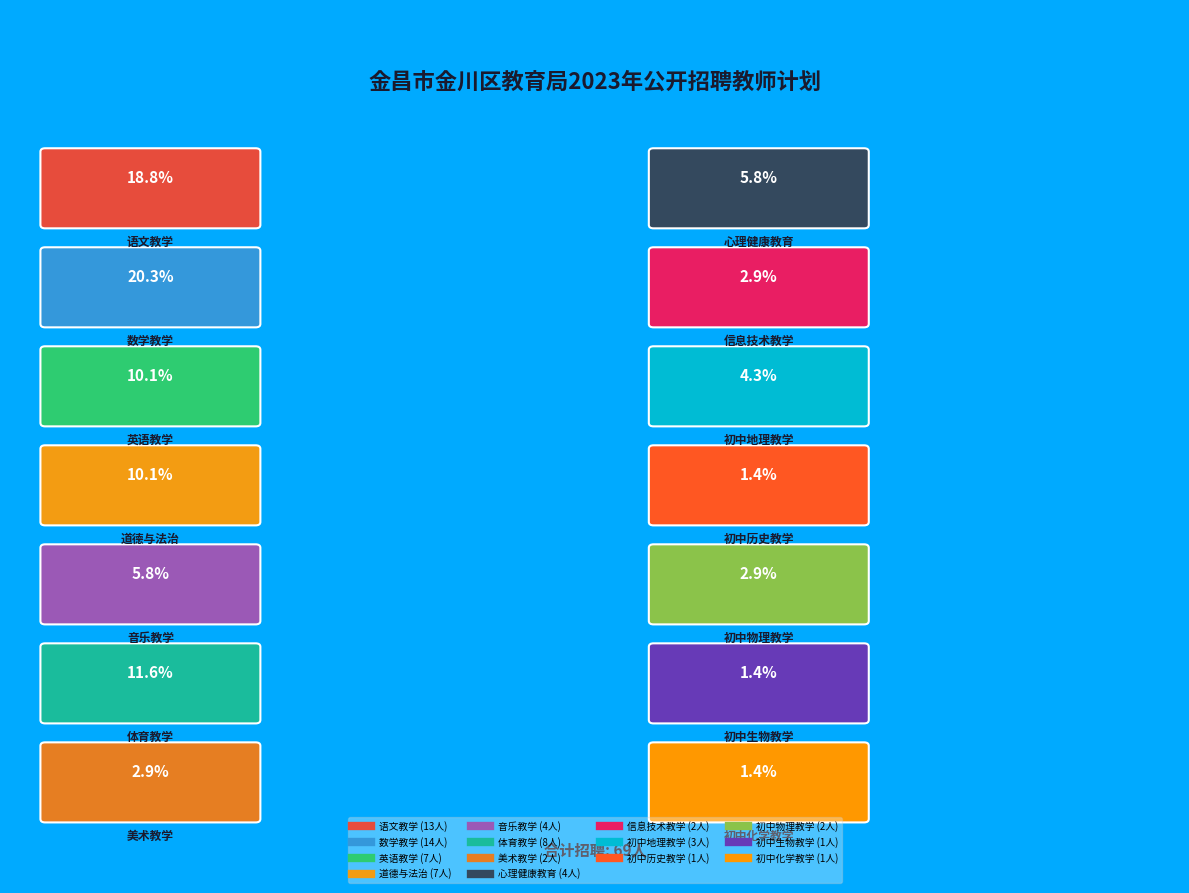

What percentage is NOT represented by 音乐教学?

94.2%